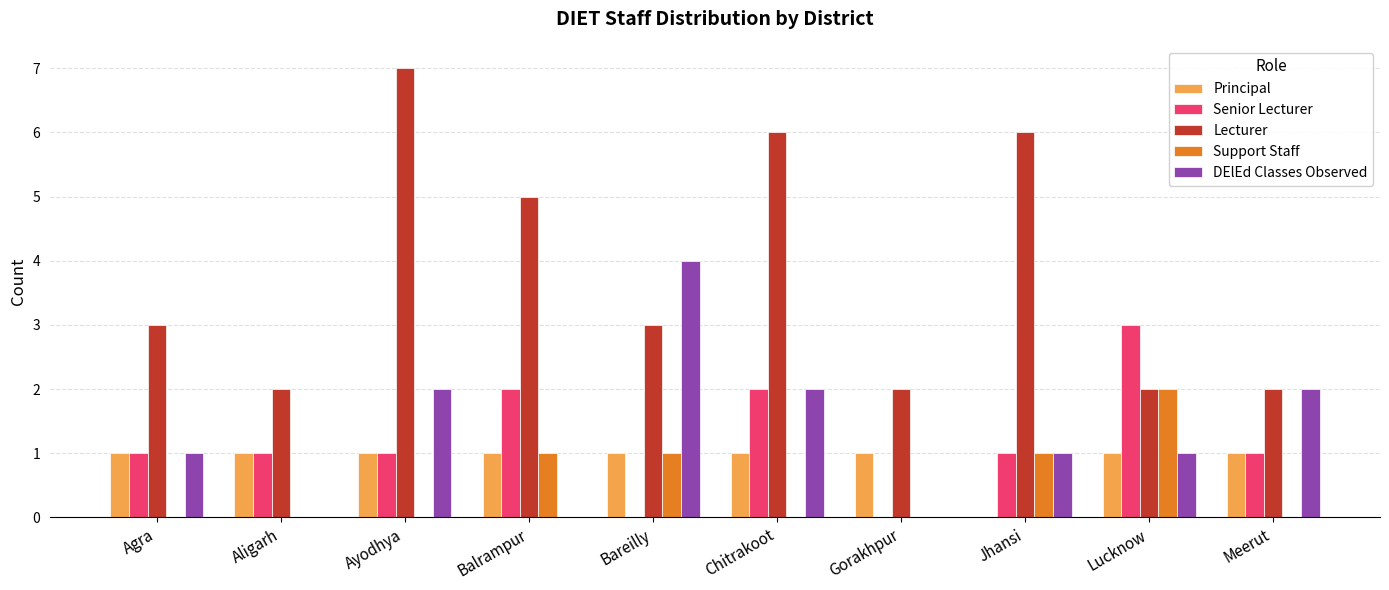

The Principal series shows 1 at Ayodhya. True or false?

True